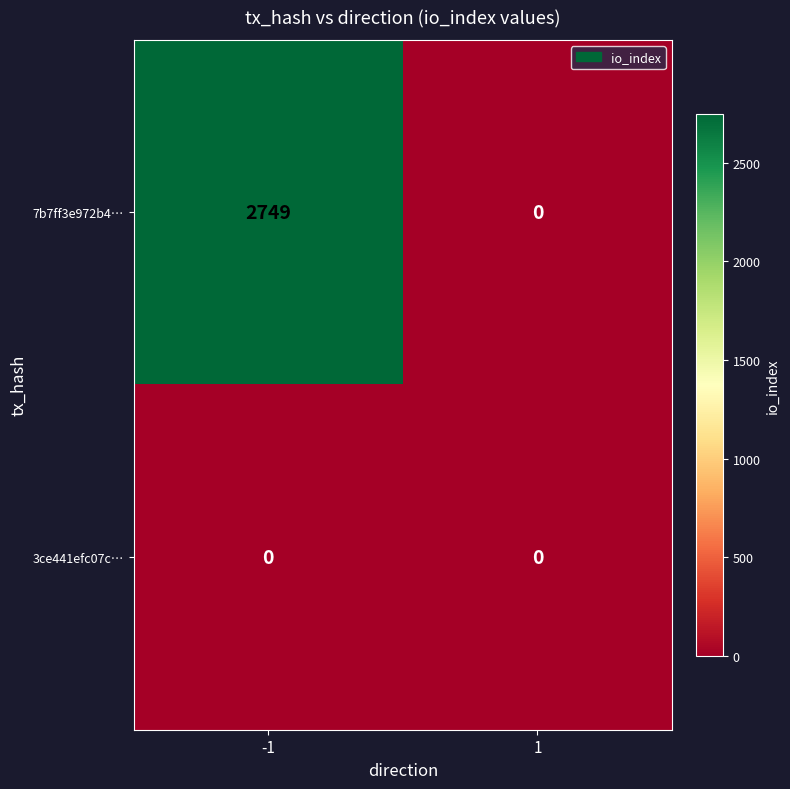

What value does the 7b7ff3e972b4… series have at -1, to the nearest 100?

2700